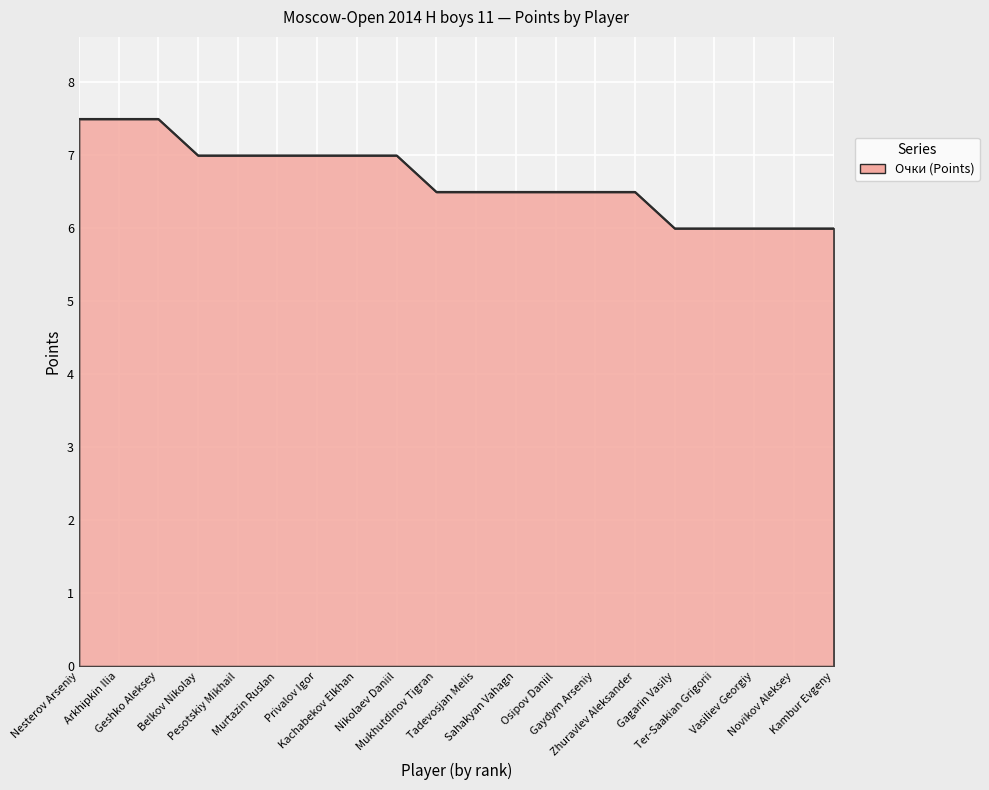

What is the greatest value displayed?

7.5